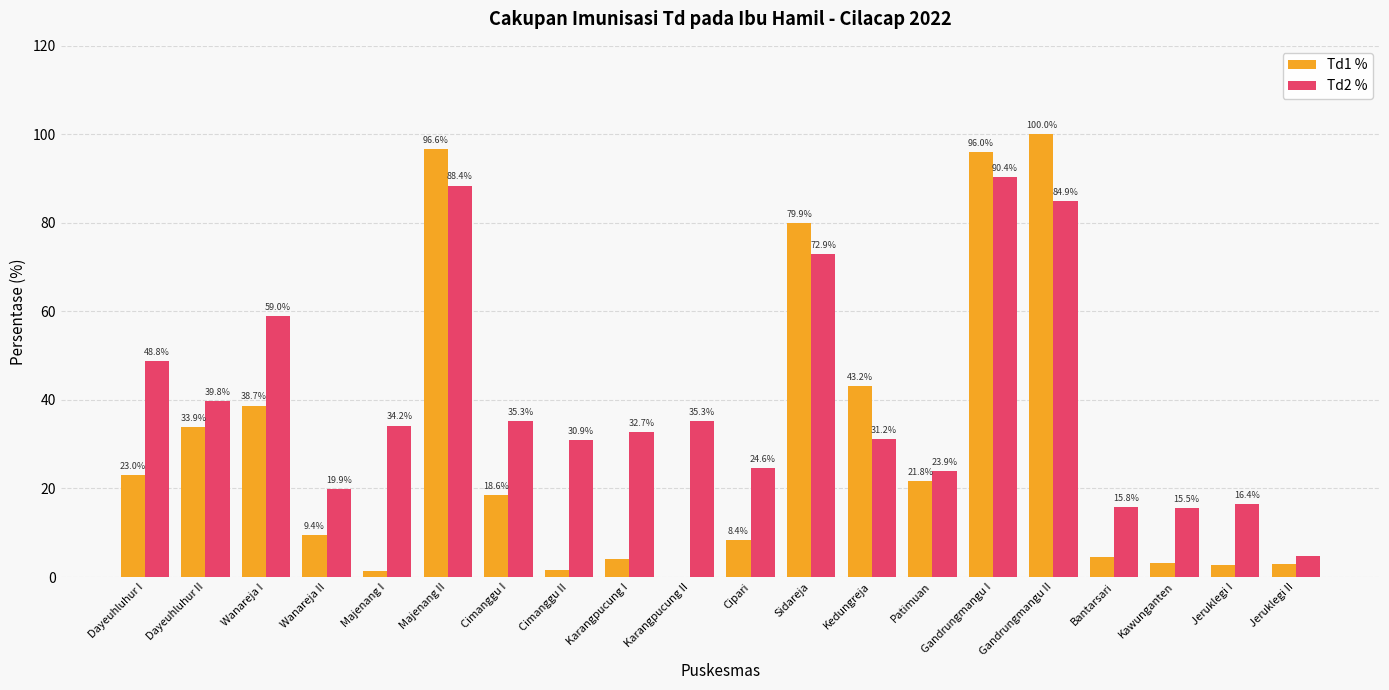

At which category is the sum across all series the highest?

Gandrungmangu I